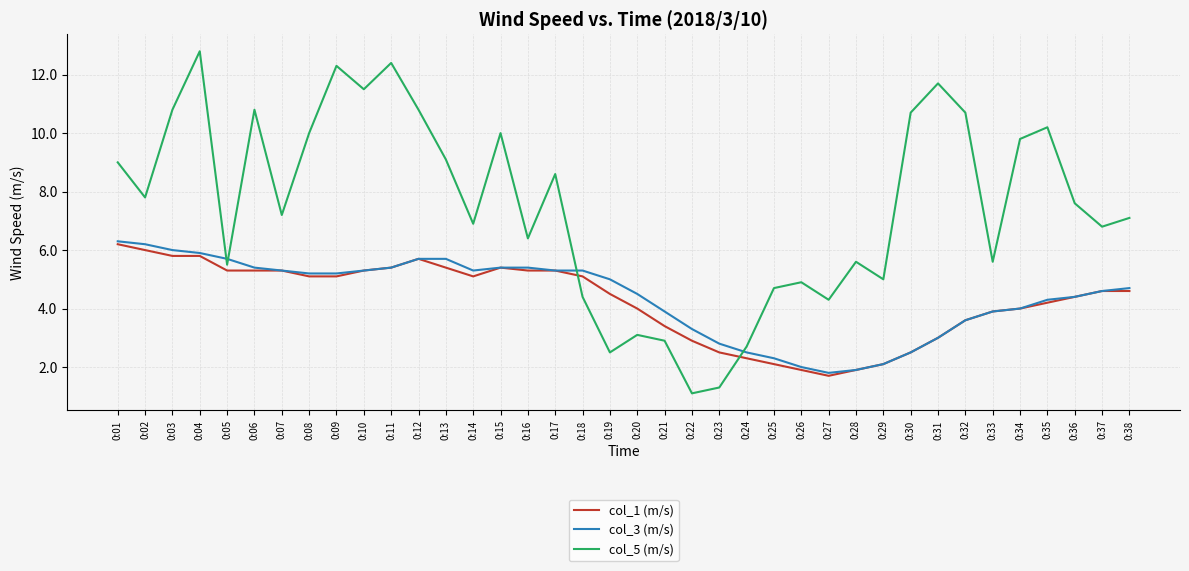

How many lines are shown in the chart?

3